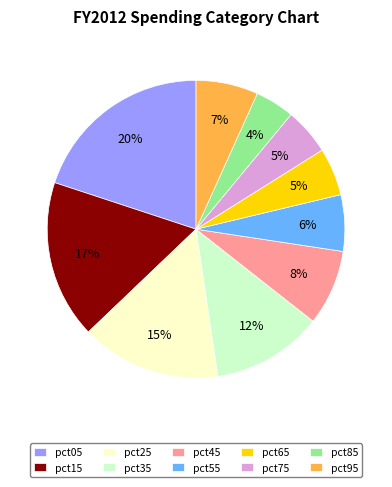

Is it true that pct75 is 1% of the pie?

False